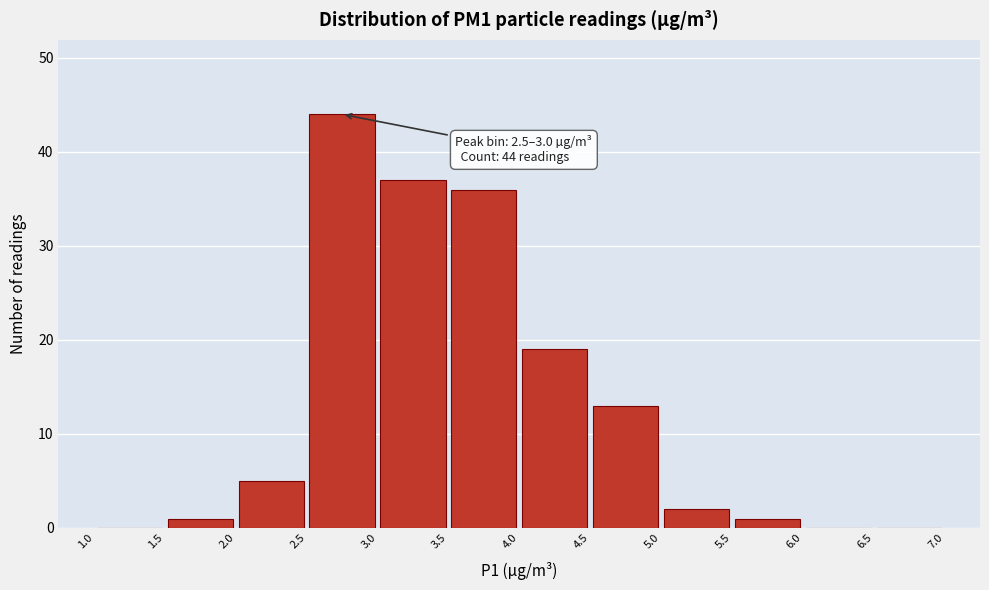

Which range on the x-axis has the tallest bar?

2.5 to 3.0